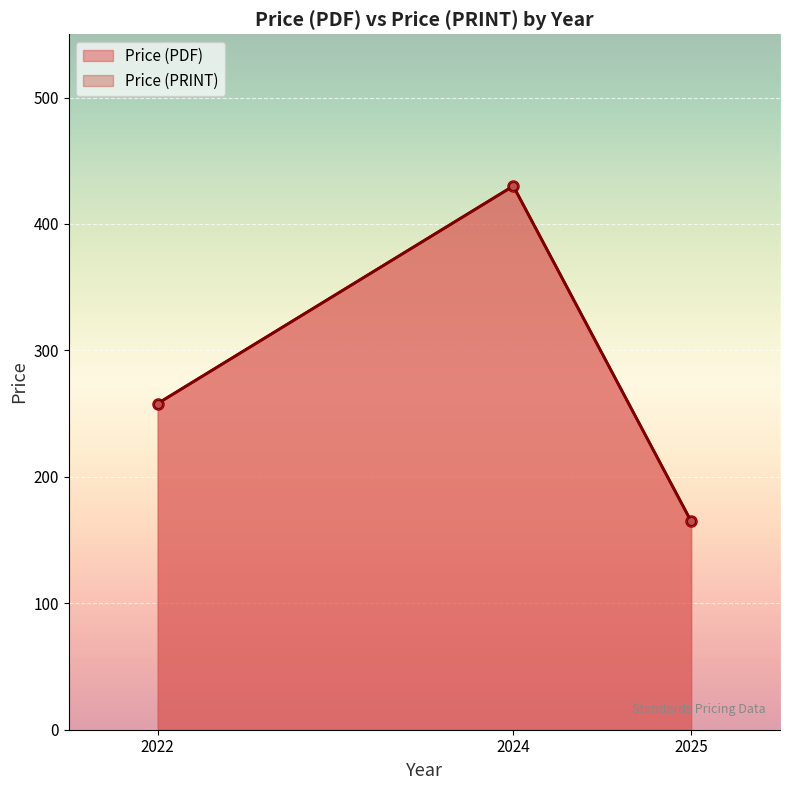

True or false: Price (PRINT) and Price (PDF) intersect in this chart.

False